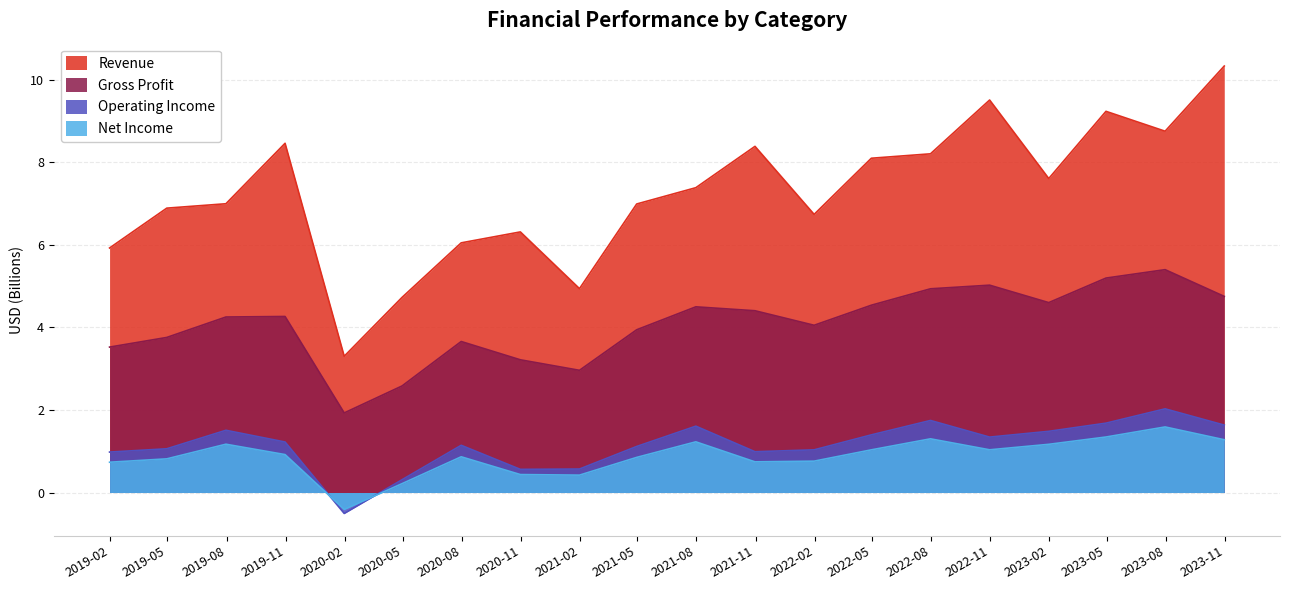

What value does the Gross Profit series have at 2023-07-31?

5.4